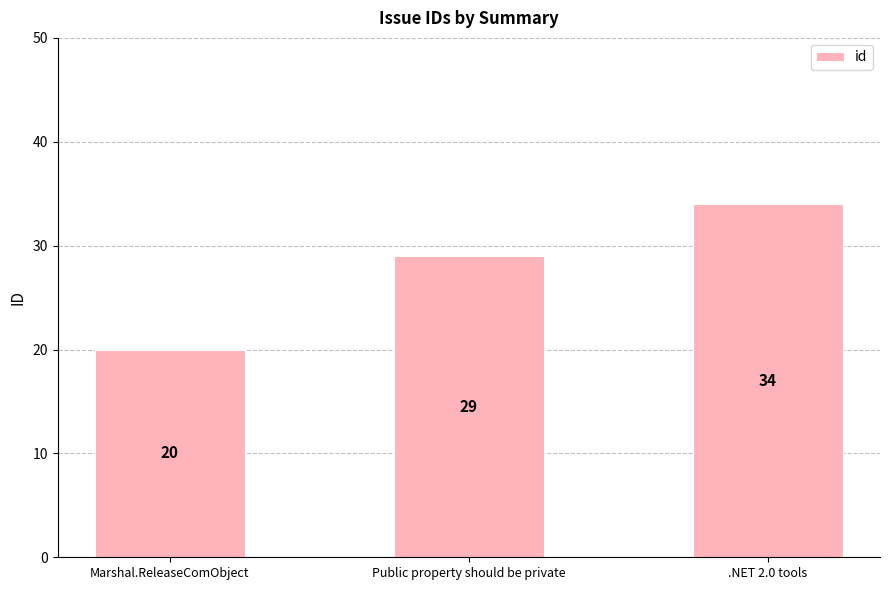

How many values are between 20 and 34?

3